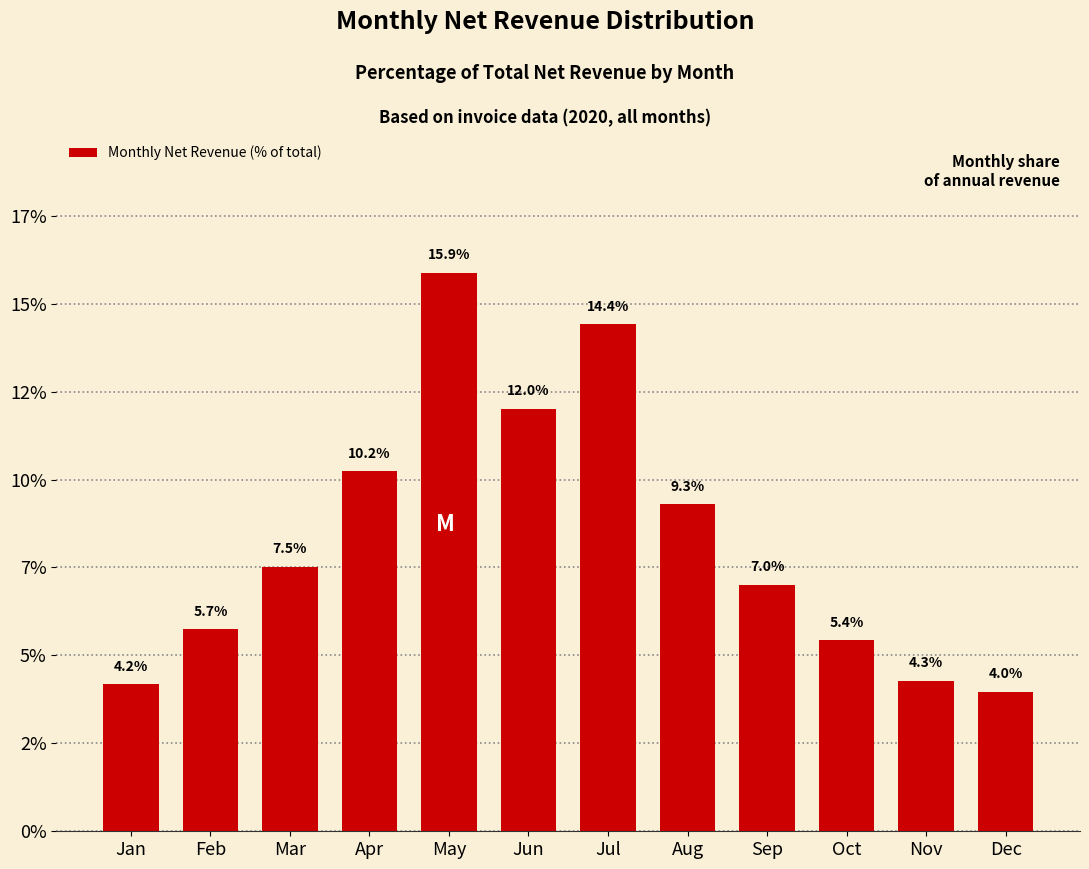

What is the maximum value shown in the chart?

15.9